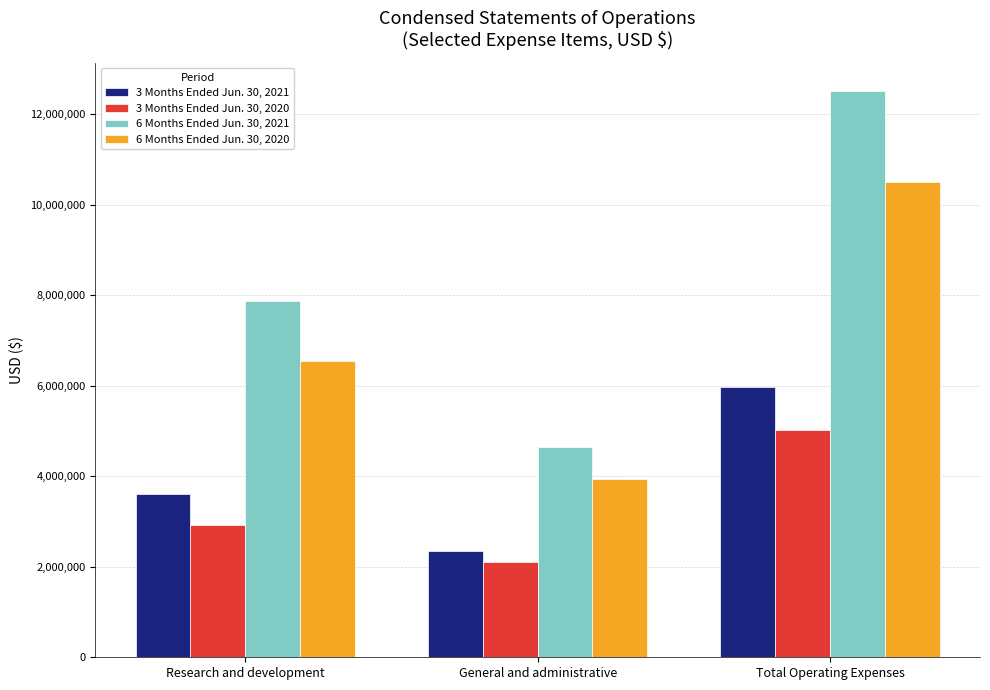

How many distinct data groups are displayed?

4